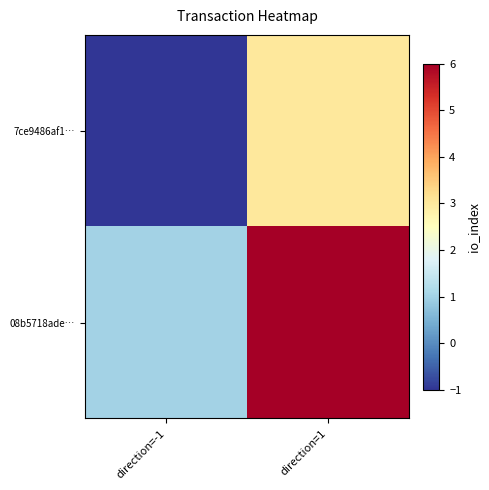

What is the difference between the highest and lowest values at direction=-1?

2